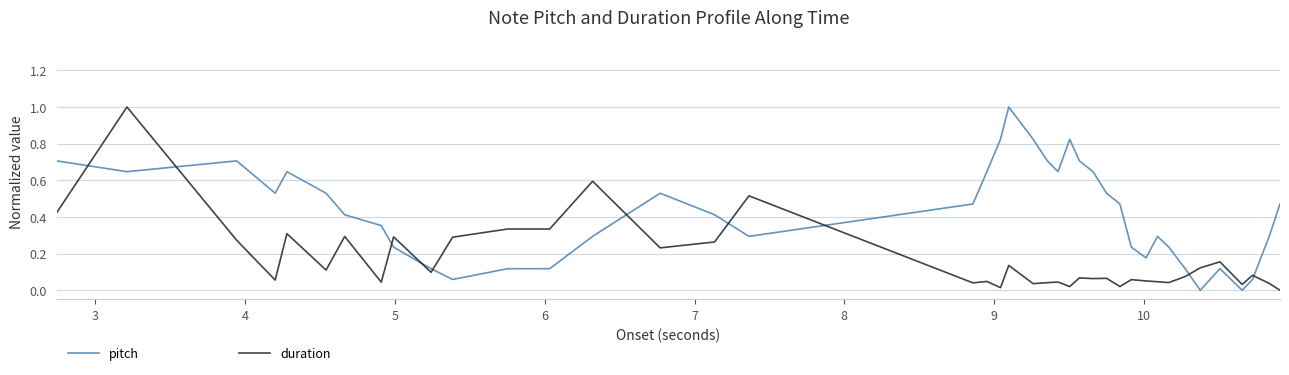

What is the difference between the maximum and minimum values in the pitch series?

1.0